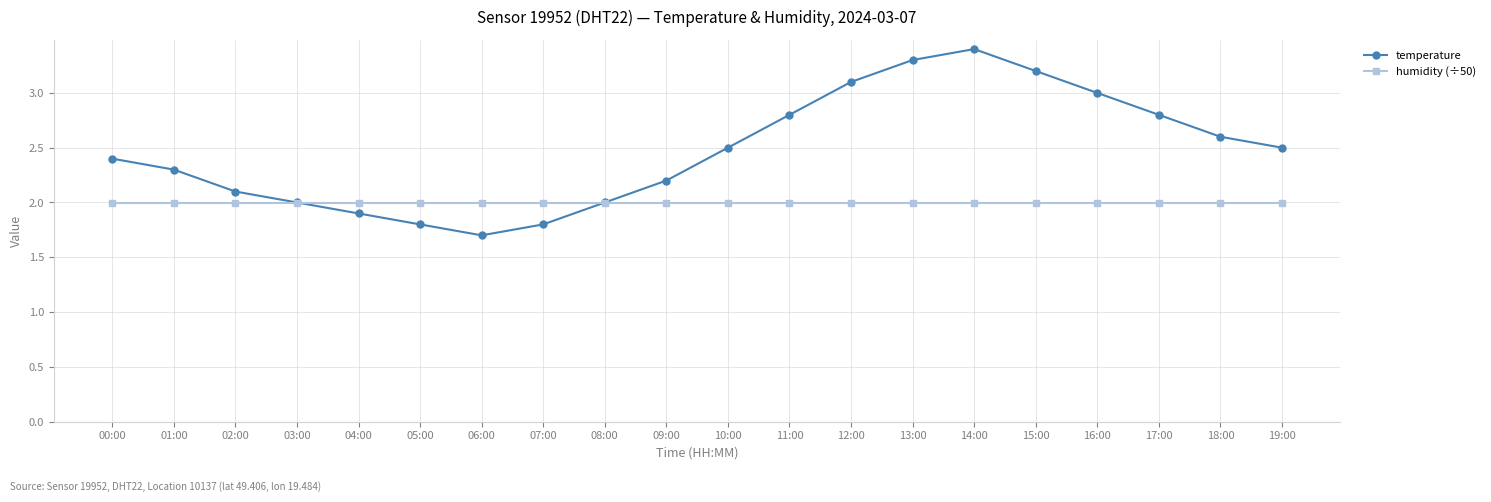

Which series has the widest spread of values?

temperature